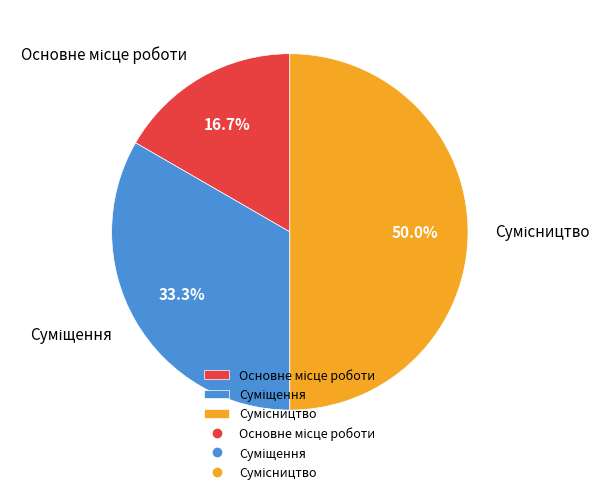

How many slices are in this pie chart?

3